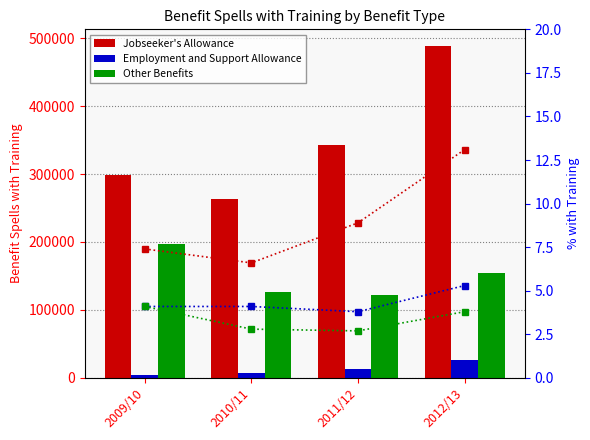

Where does the Other Benefits series first go above 154500?

2009/10